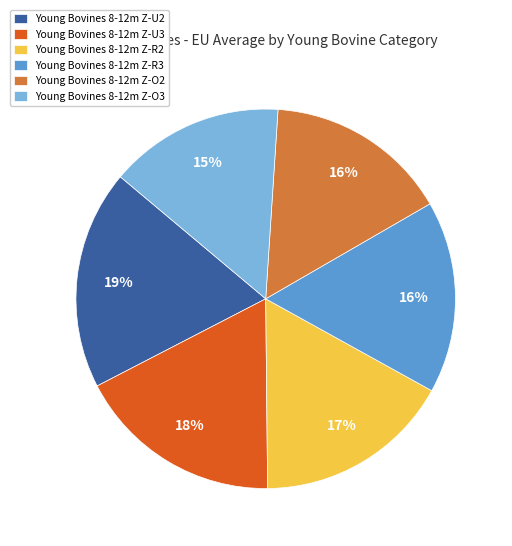

To the nearest percent, what is the average slice percentage?

17%